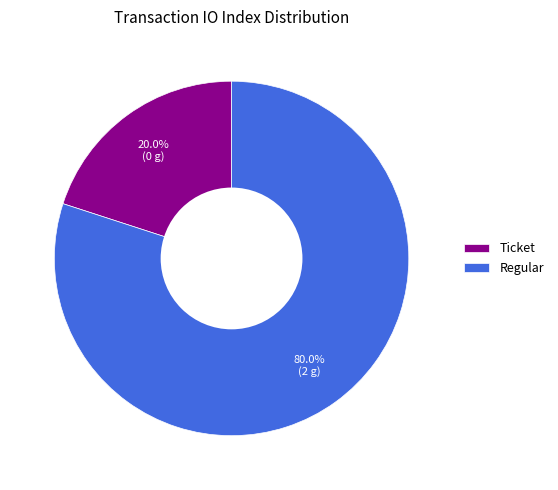

Rank the categories by value from lowest to highest.

Ticket, Regular